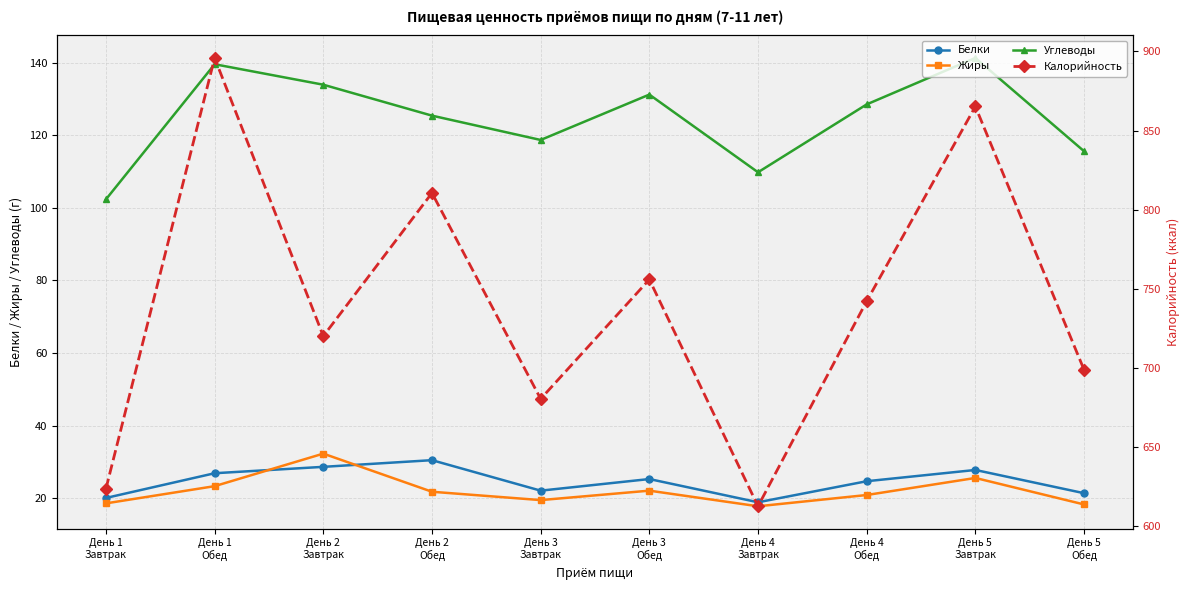

At how many categories does at least one series exceed 543?

10